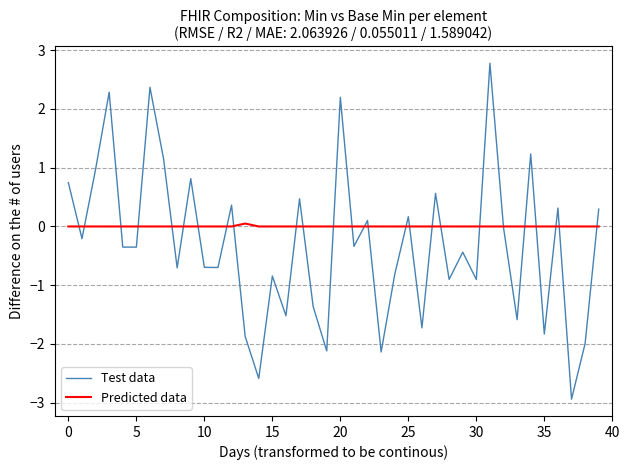

List the series in order of their overall mean, lowest first.

Test data, Predicted data